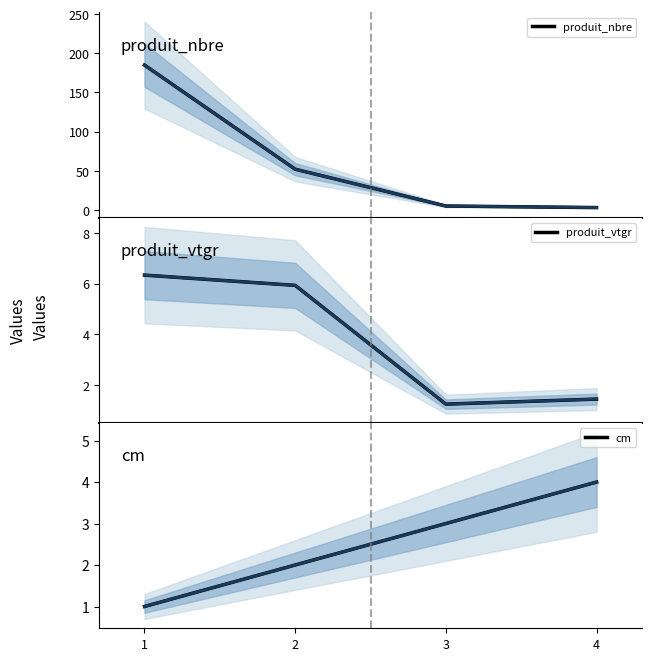

What is the average value of the produit_vtgr series?

3.7